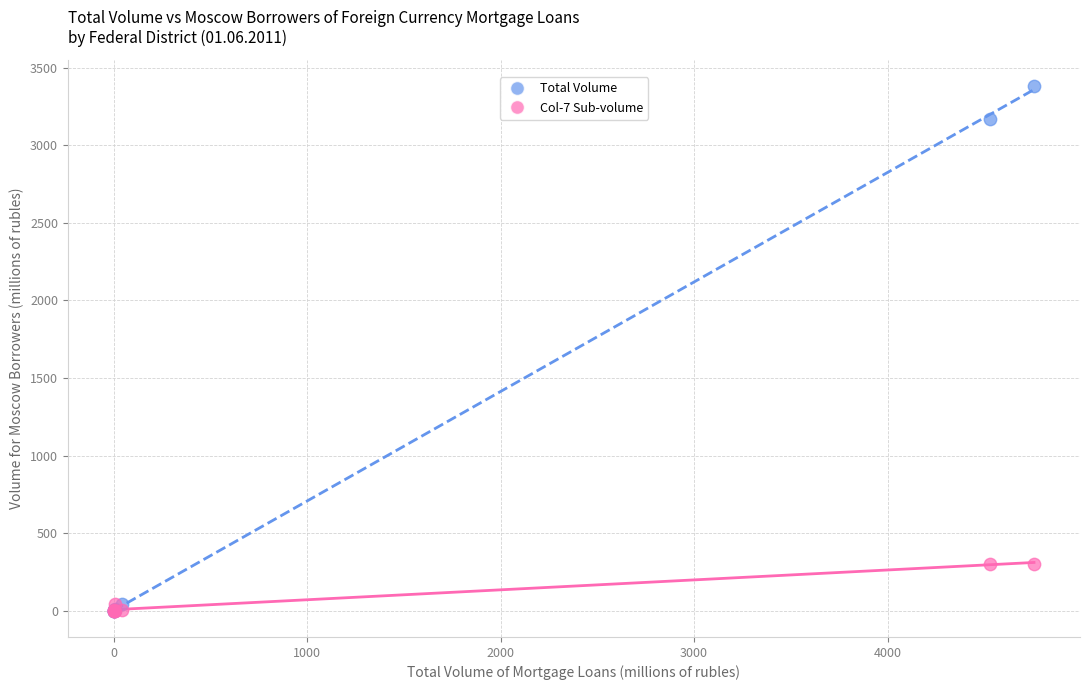

What are all the series names shown in the legend?

Total Volume, Col-7 Sub-volume